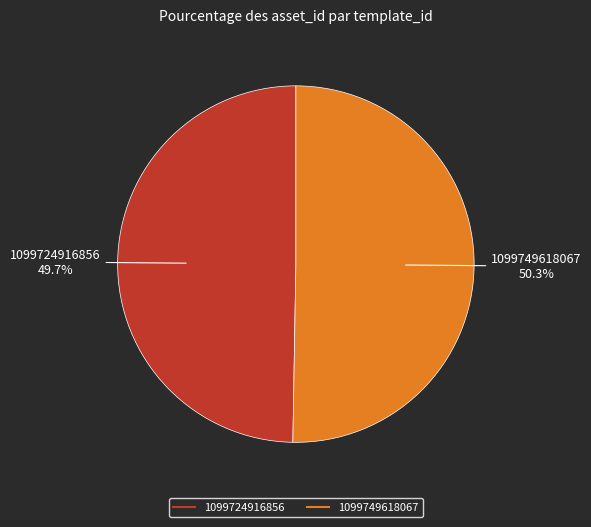

Between 1099724916856 and 1099749618067, which is larger?

1099749618067